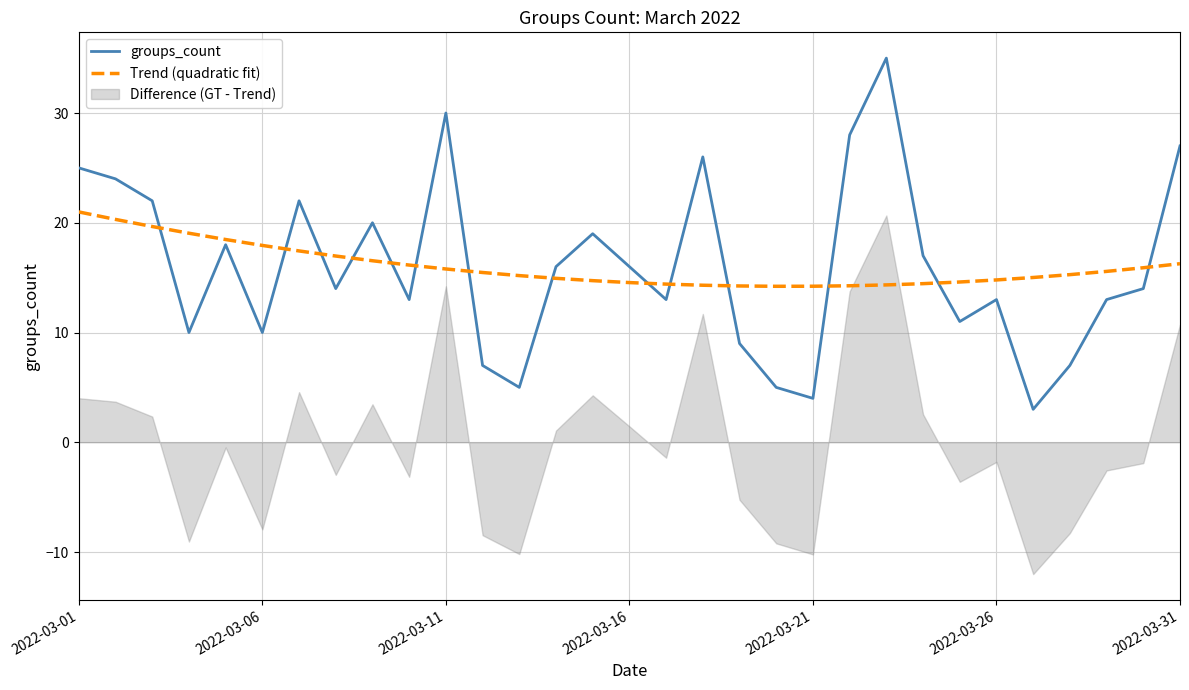

What is the lowest value of the groups_count series?

3.0